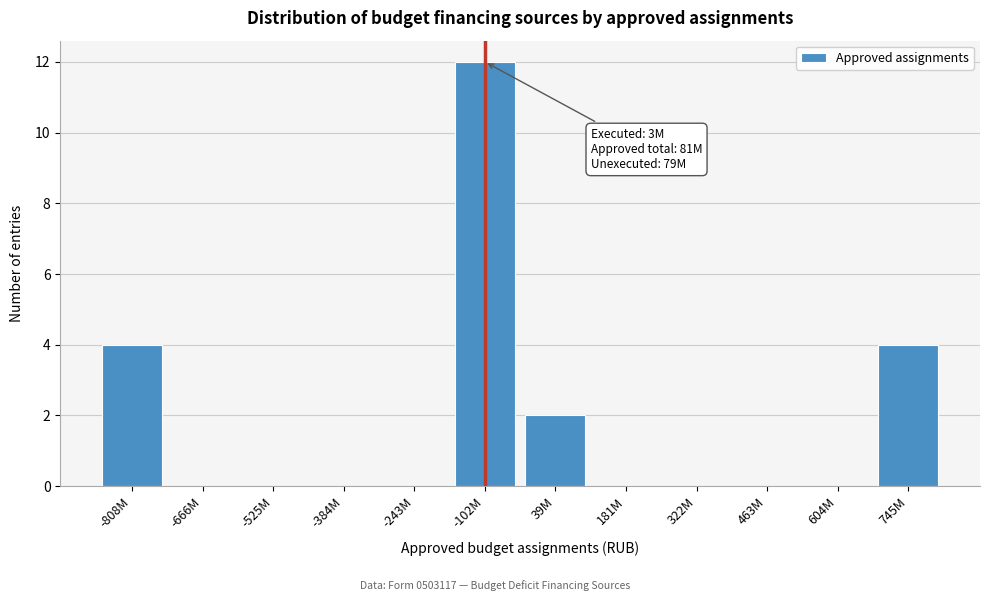

Reading left to right, list all the values displayed in this chart.

-808M=4	-666M=0	-525M=0	-384M=0	-243M=0	-102M=12	39M=2	181M=0	322M=0	463M=0	604M=0	745M=4